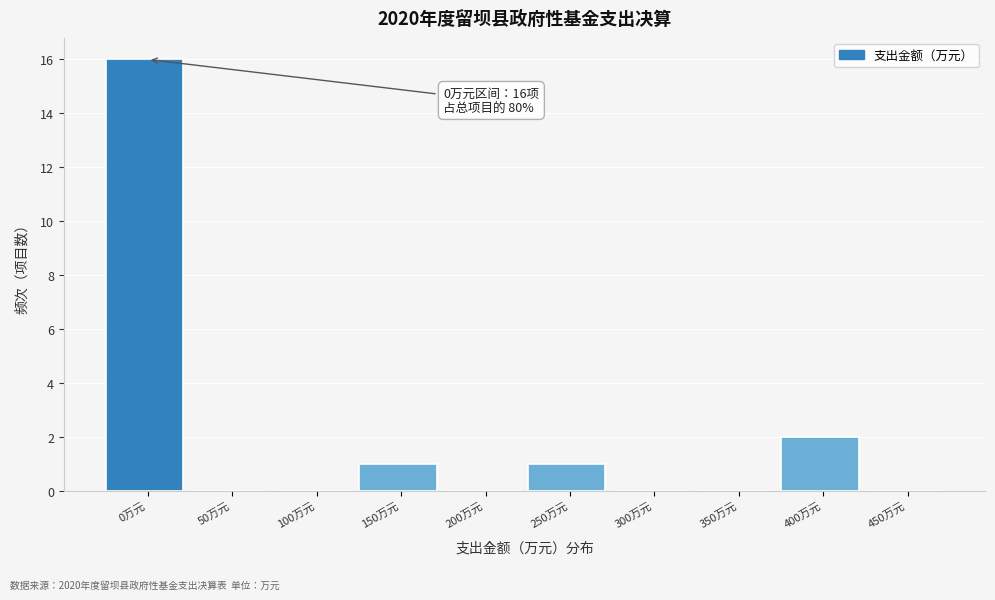

Reading left to right, transcribe all the data shown in this chart.

0万元=16	50万元=0	100万元=0	150万元=1	200万元=0	250万元=1	300万元=0	350万元=0	400万元=2	450万元=0